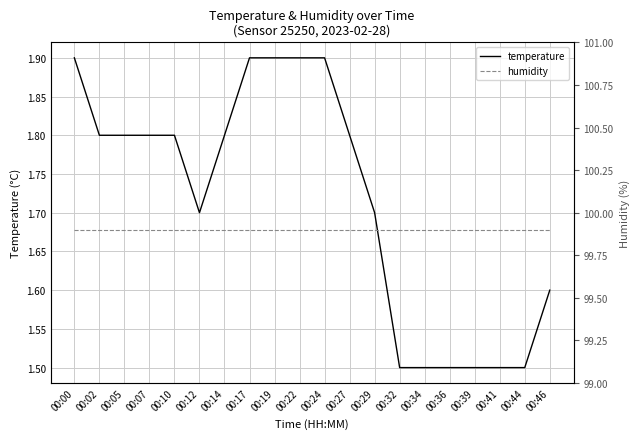

True or false: temperature and humidity cross at least once.

False